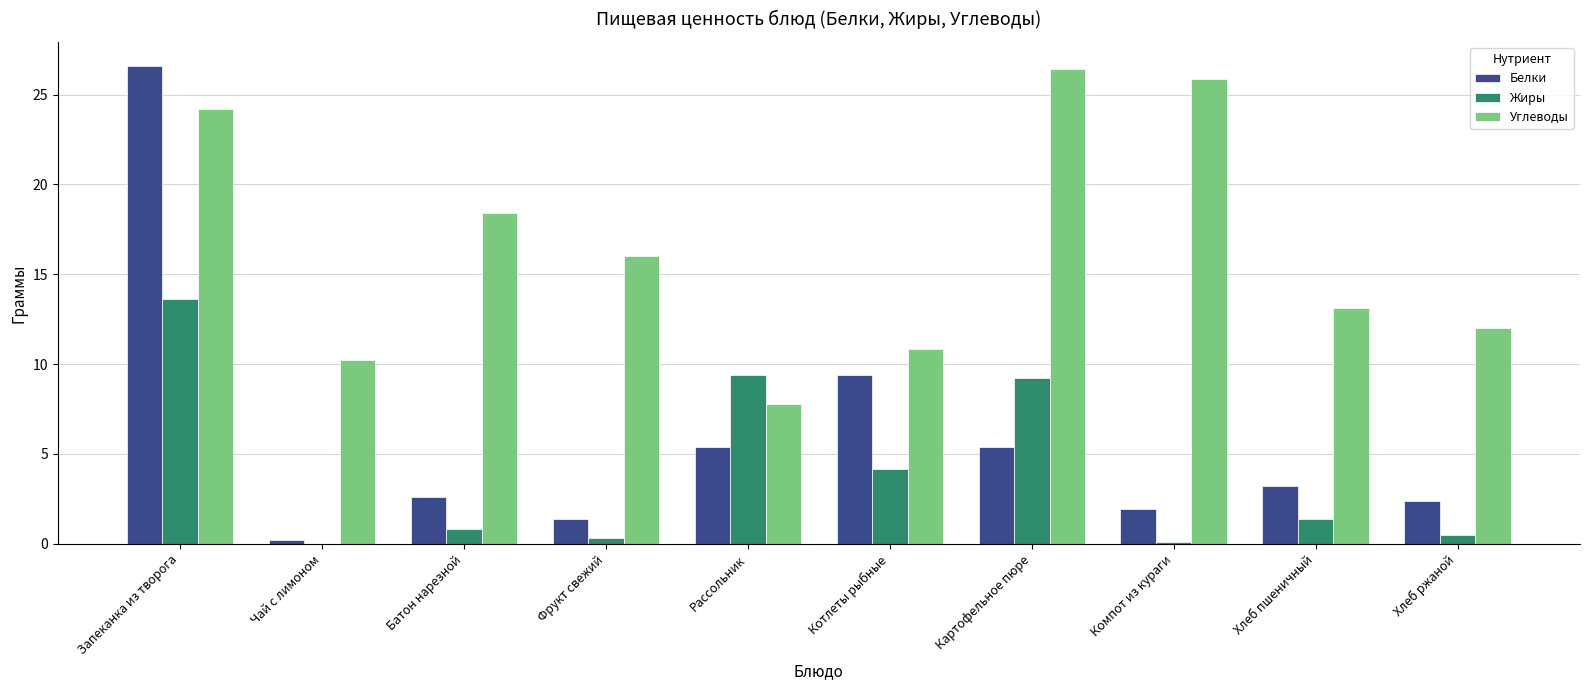

Does the chart contain stacked bars?

No